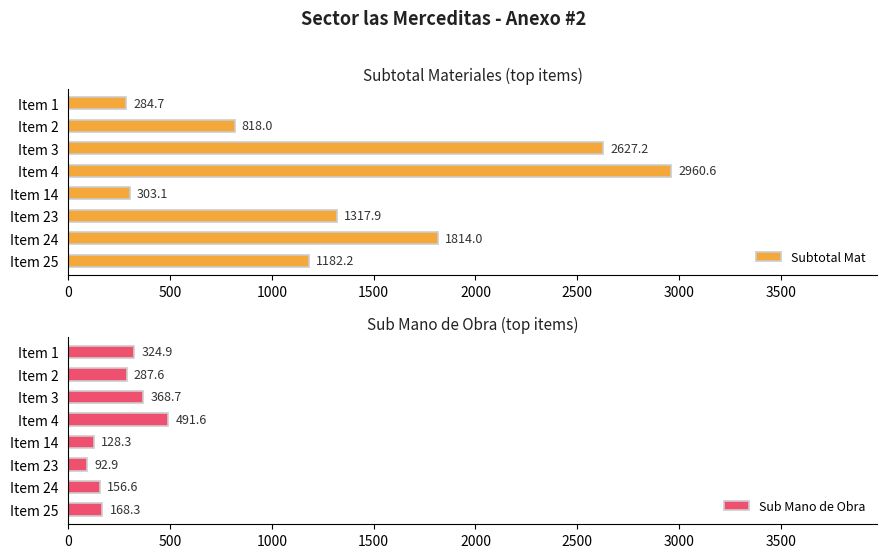

Read the Sub Mano de Obra value at Item 23.

92.9